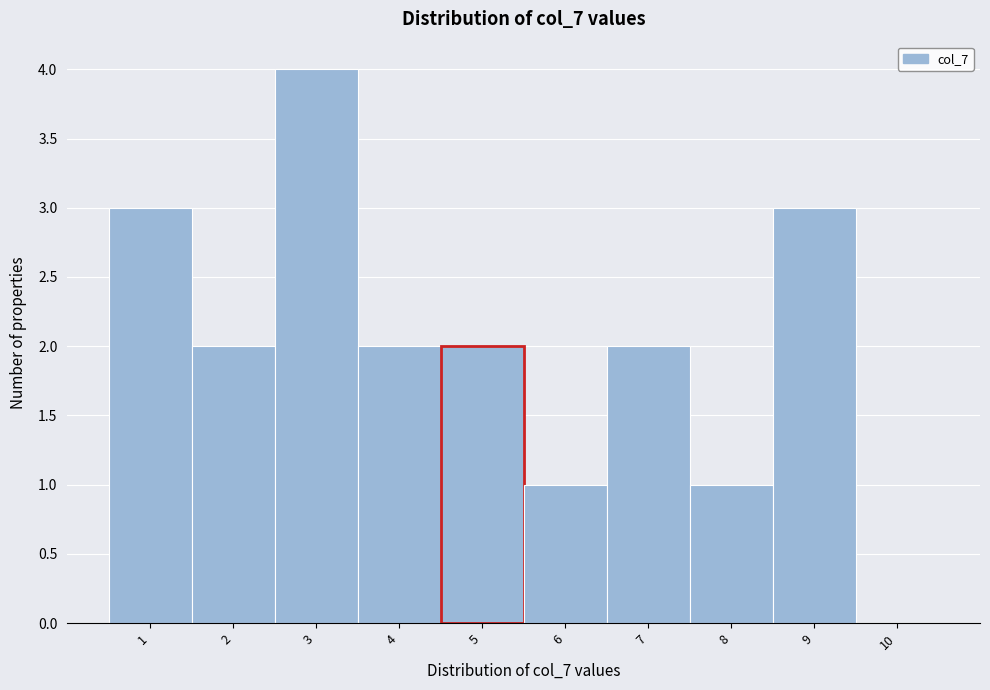

Reading left to right, transcribe this chart: for each bar, give the range it covers on the x-axis and its height. The values are not printed on the chart, so give them approximately, as read against the axis.

0.5 to 1.5: 3
1.5 to 2.5: 2
2.5 to 3.5: 4
3.5 to 4.5: 2
4.5 to 5.5: 2
5.5 to 6.5: 1
6.5 to 7.5: 2
7.5 to 8.5: 1
8.5 to 9.5: 3
9.5 to 10.5: 0